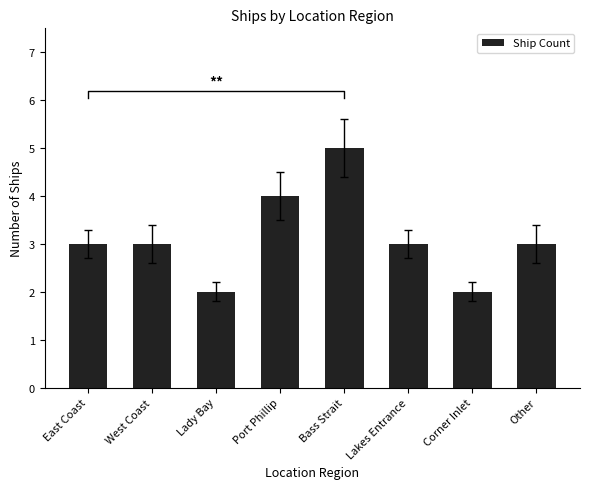

Reading left to right, transcribe all the data shown in this chart.

East Coast=3	West Coast=3	Lady Bay=2	Port Phillip=4	Bass Strait=5	Lakes Entrance=3	Corner Inlet=2	Other=3